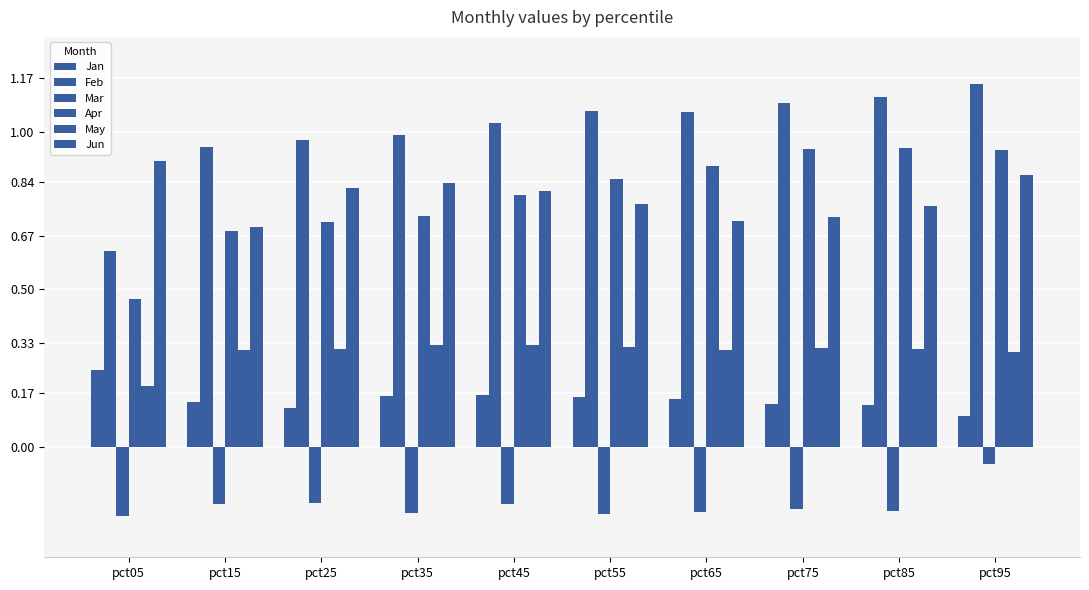

At how many categories does at least one series exceed 0?

10